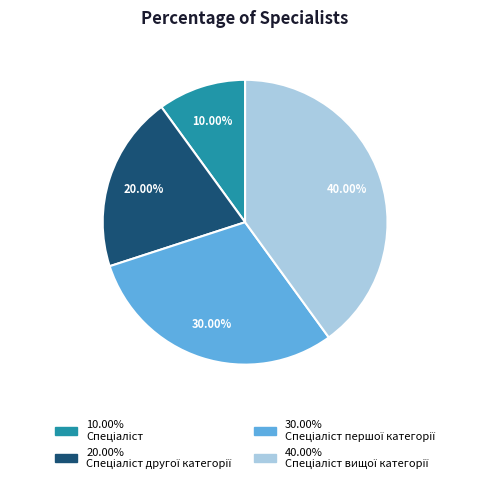

Does any single category account for the majority?

No